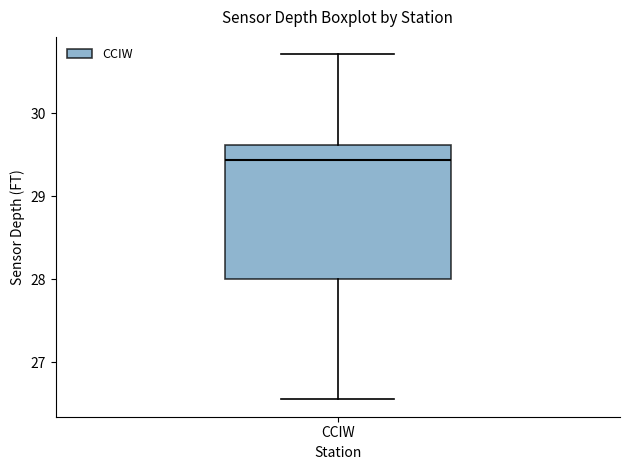

Read this box plot against the y-axis: the position of the median line, the range covered by the box, and the ends of both whiskers. The values are not printed on the chart, so give them approximately, as read against the axis.

median 29.4, box 28.0 to 29.6, whiskers 26.6 to 30.7